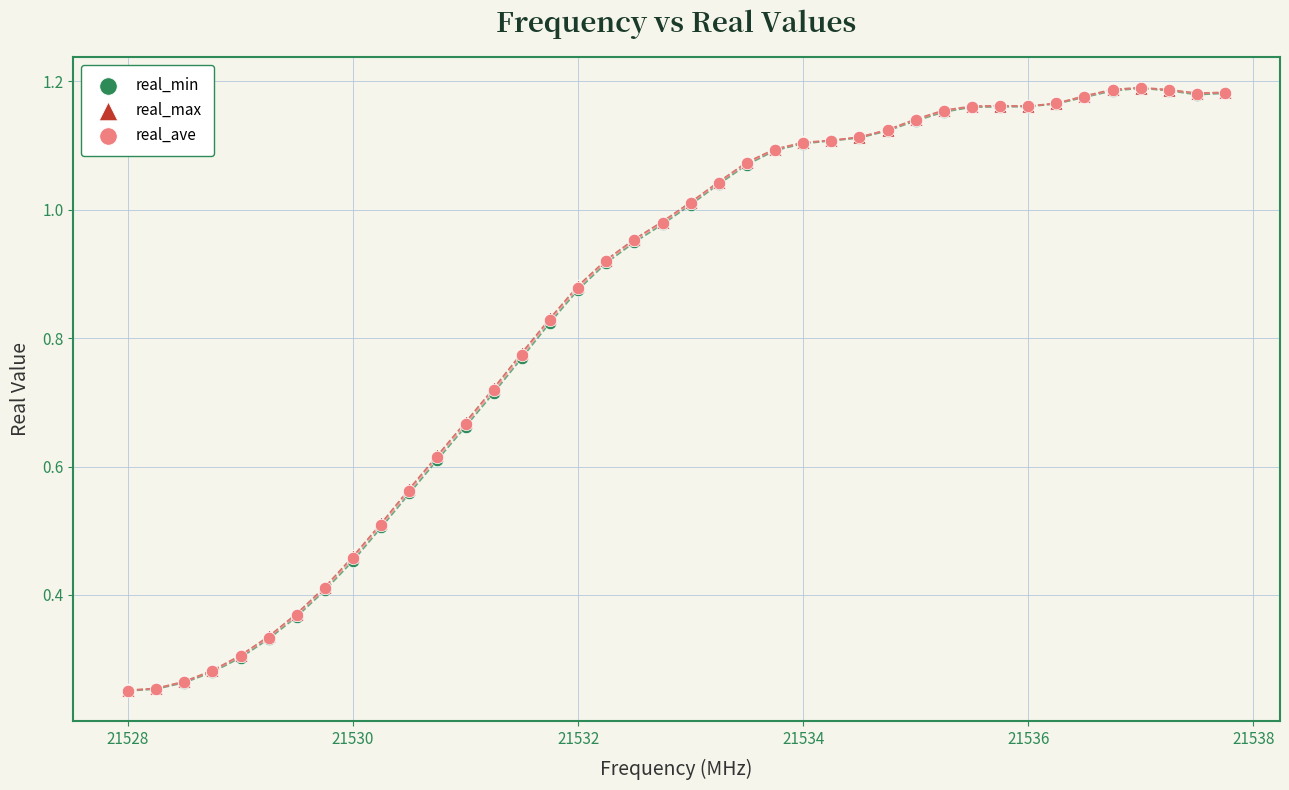

What are all the series names shown in the legend?

real_min, real_max, real_ave